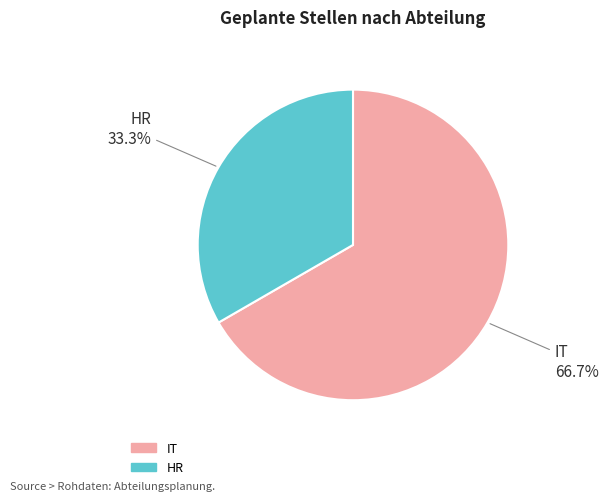

How much of the chart is everything except HR?

66.7%